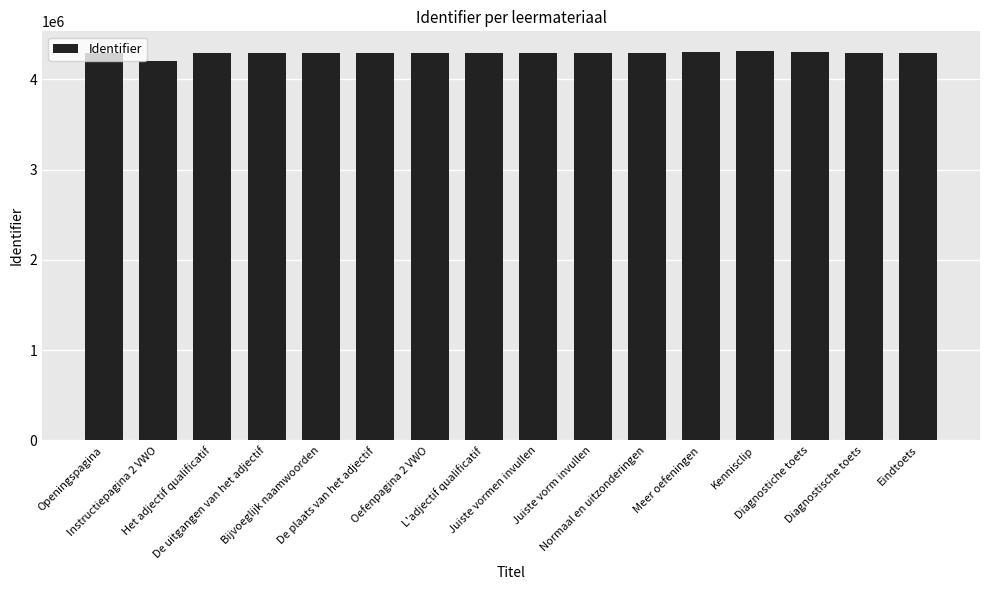

What is the maximum value shown in the chart?

4316529